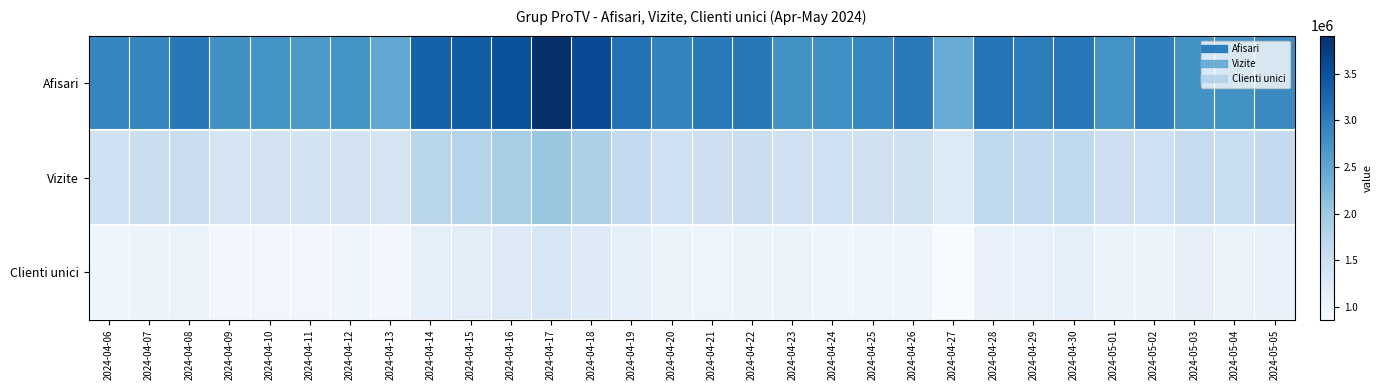

At how many categories does at least one series exceed 1307237?

30